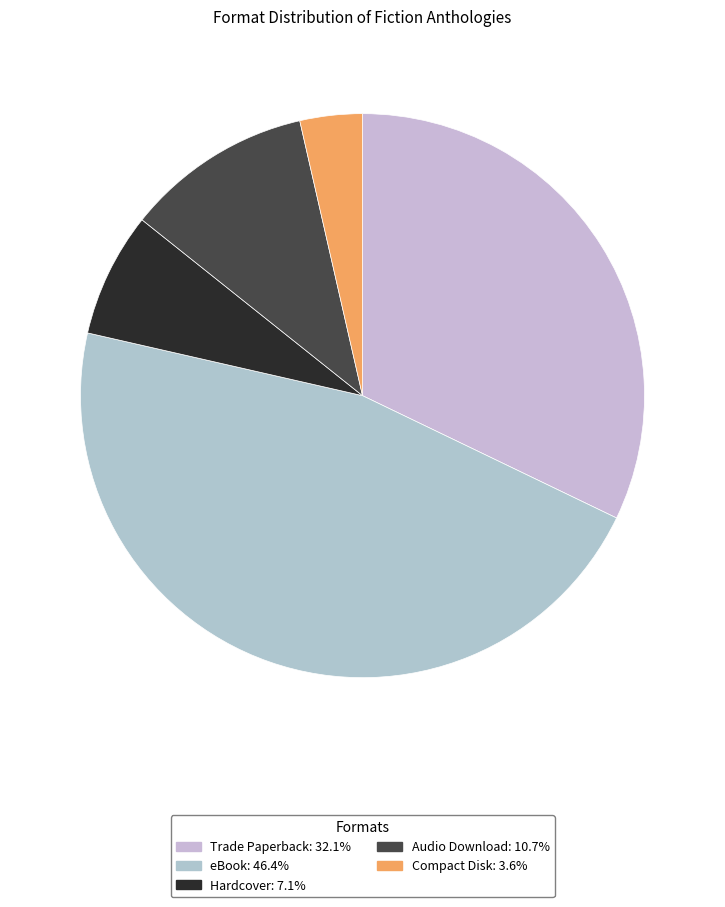

Is Compact Disk the majority of the pie?

No